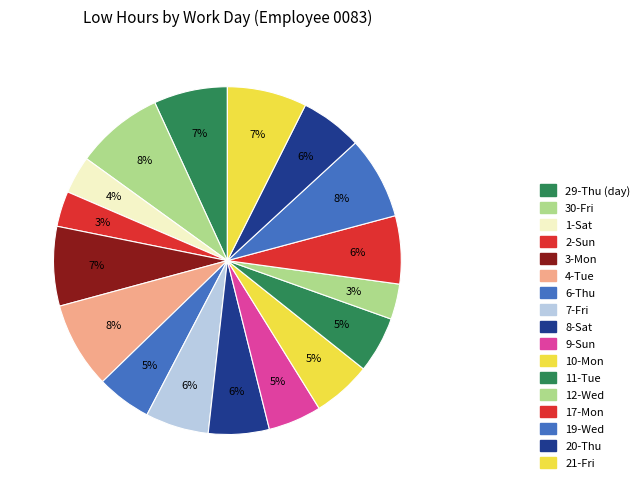

To the nearest percent, what is the average slice percentage?

6%